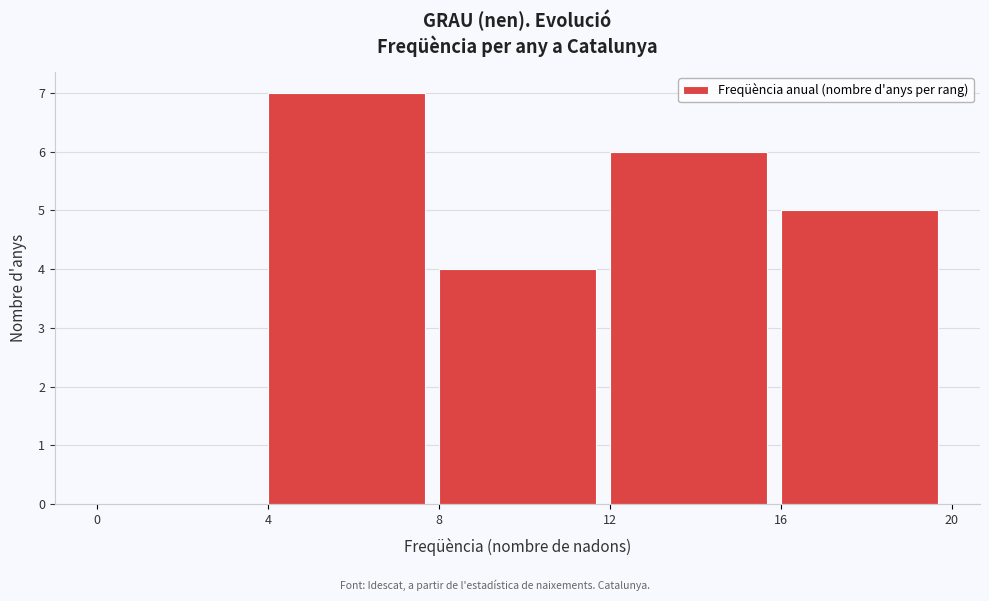

Reading left to right, transcribe this chart: for each bar, give the range it covers on the x-axis and its height. The values are not printed on the chart, so give them approximately, as read against the axis.

0 to 4: 0
4 to 8: 7
8 to 12: 4
12 to 16: 6
16 to 20: 5